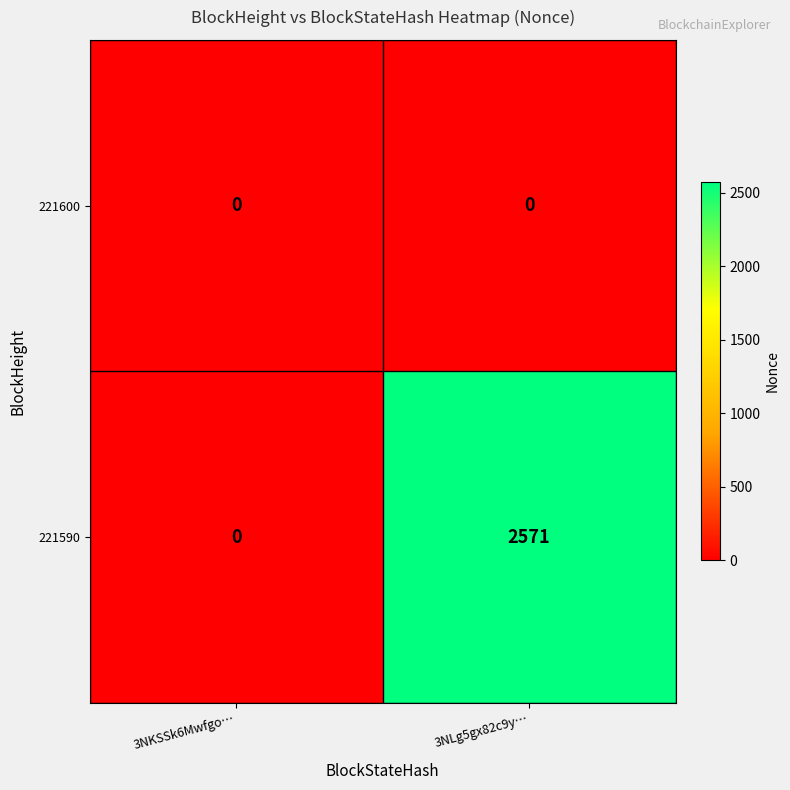

At which category is the sum across all series the highest?

3NLg5gx82c9y…